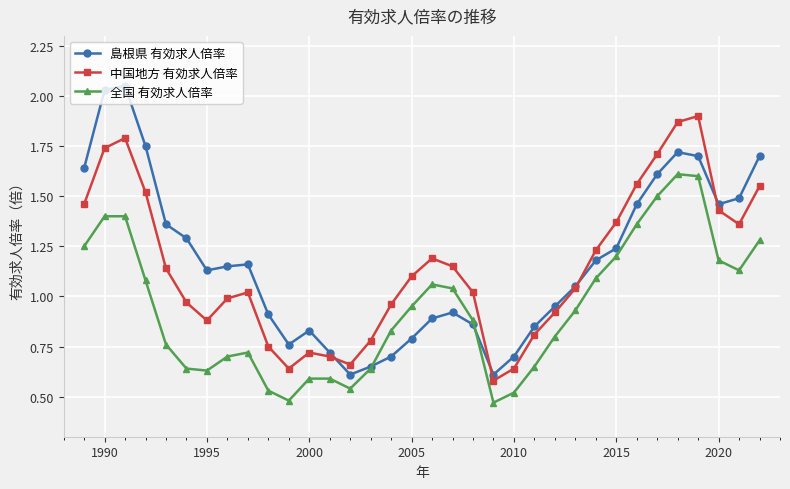

Rank the series by their maximum value, from highest to lowest.

島根県 有効求人倍率, 中国地方 有効求人倍率, 全国 有効求人倍率